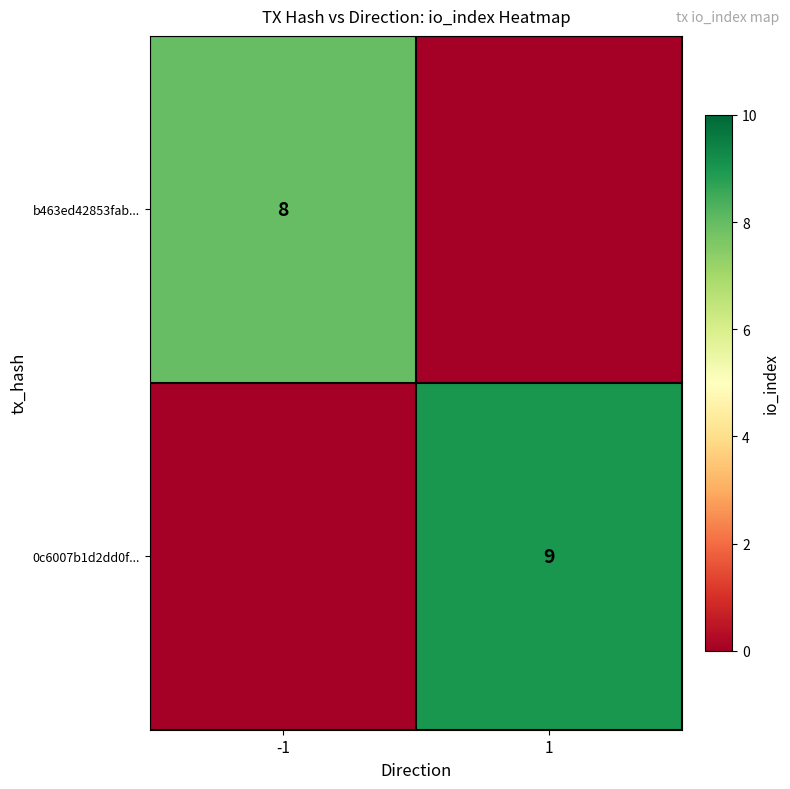

Is it true that b463ed42853fab... equals 11 at -1?

False